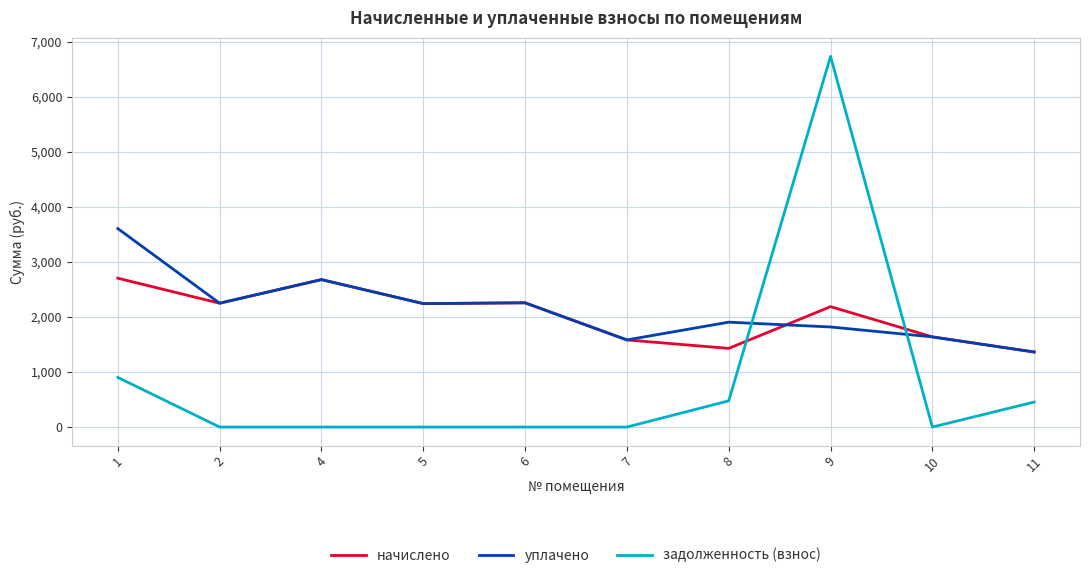

How many times do задолженность (взнос) and начислено cross each other?

2